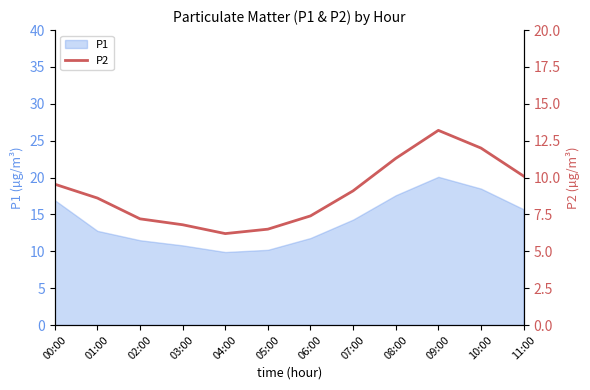

Which category has the highest value in the P1 series?

09:00